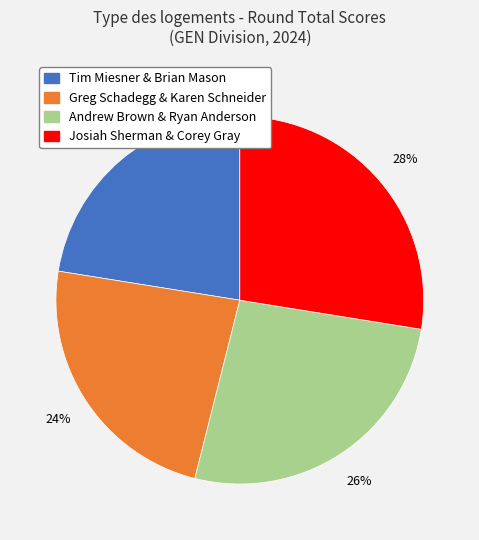

To the nearest percent, what percentage of the pie is Josiah Sherman & Corey Gray?

28%